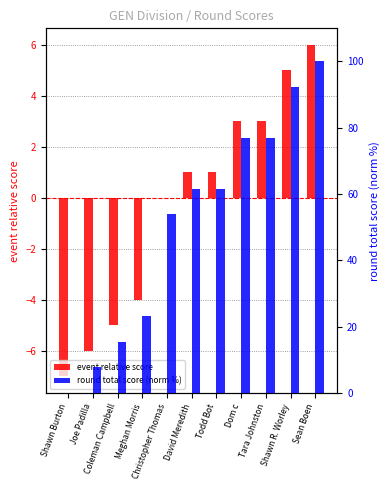

At how many categories does at least one series exceed 80?

2